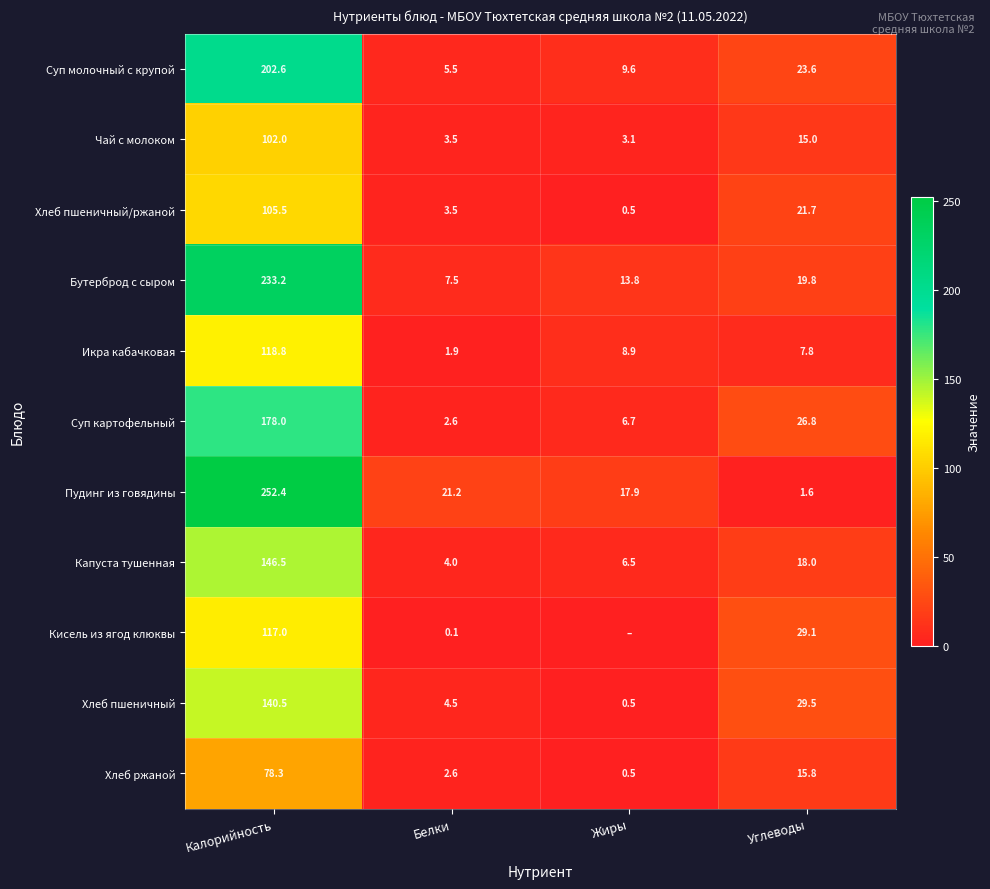

How many series are shown in this chart?

11